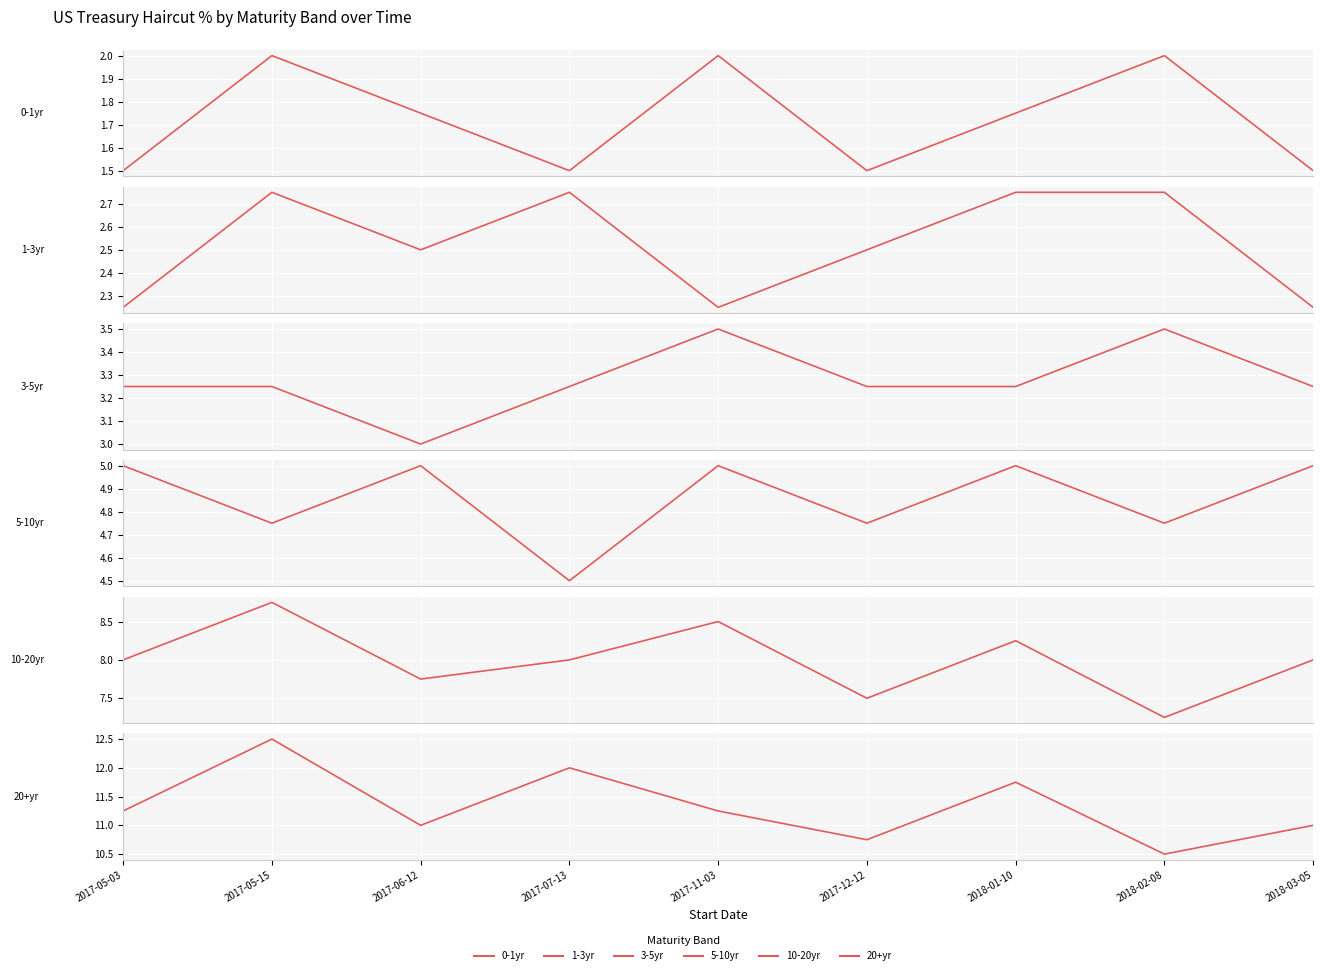

What is the label of the 8th point from the right?

2017-05-15